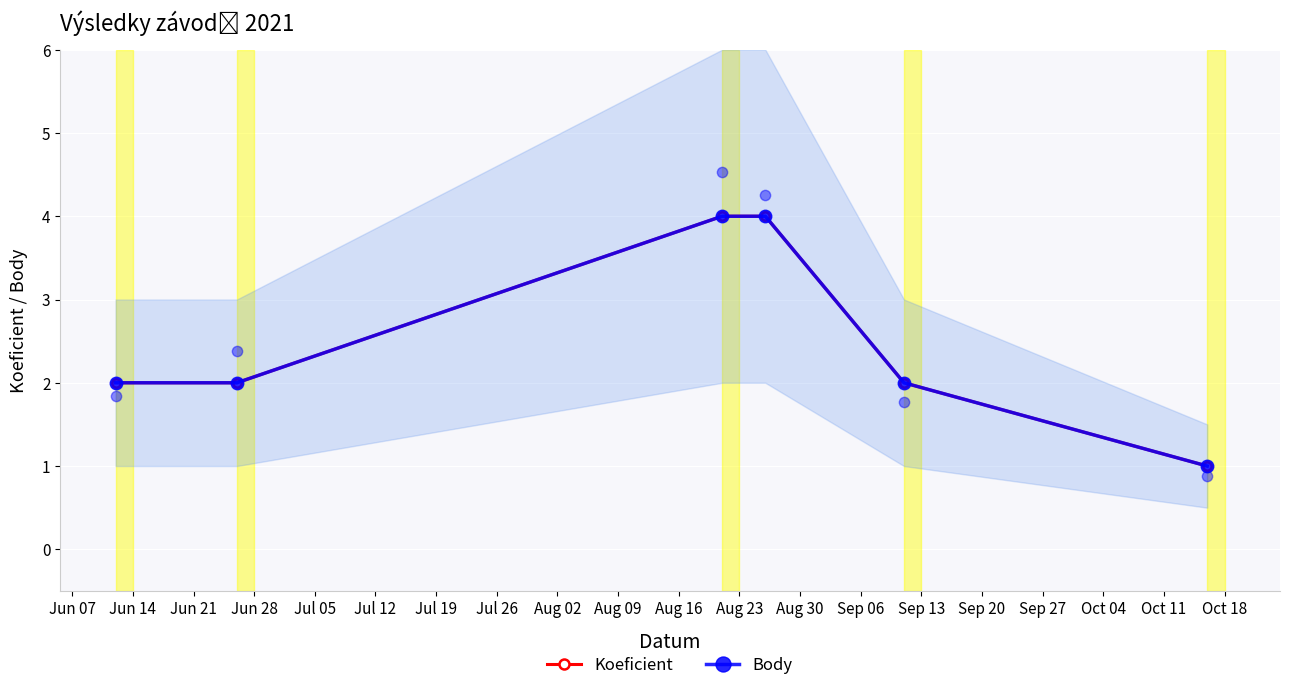

Which series reaches the minimum Y coordinate?

Koeficient